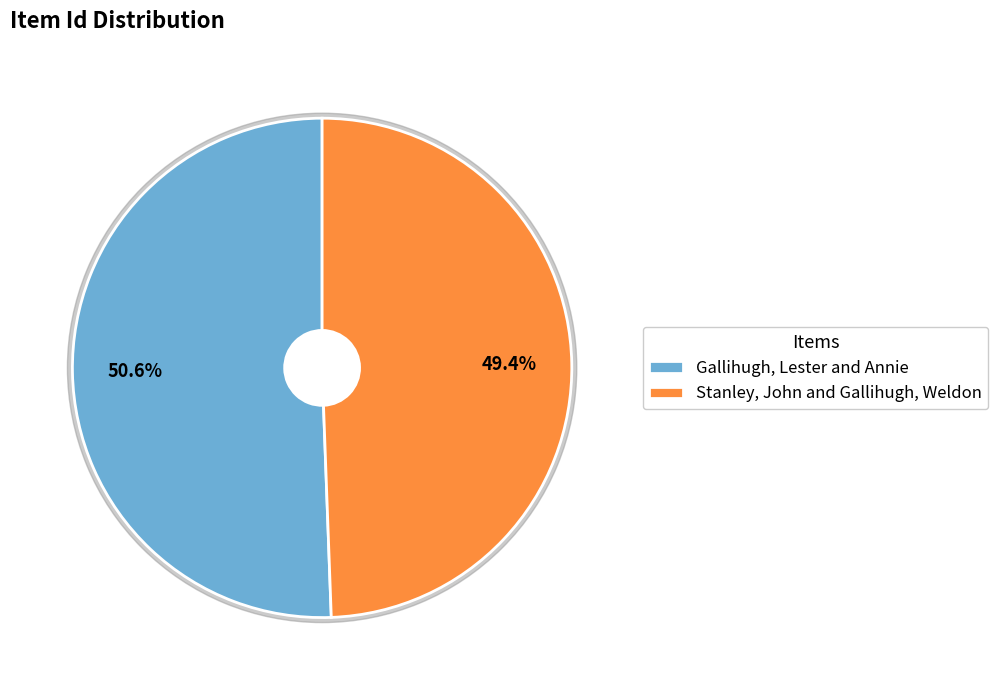

Does Stanley, John and Gallihugh, Weldon account for over 50% of the chart?

No